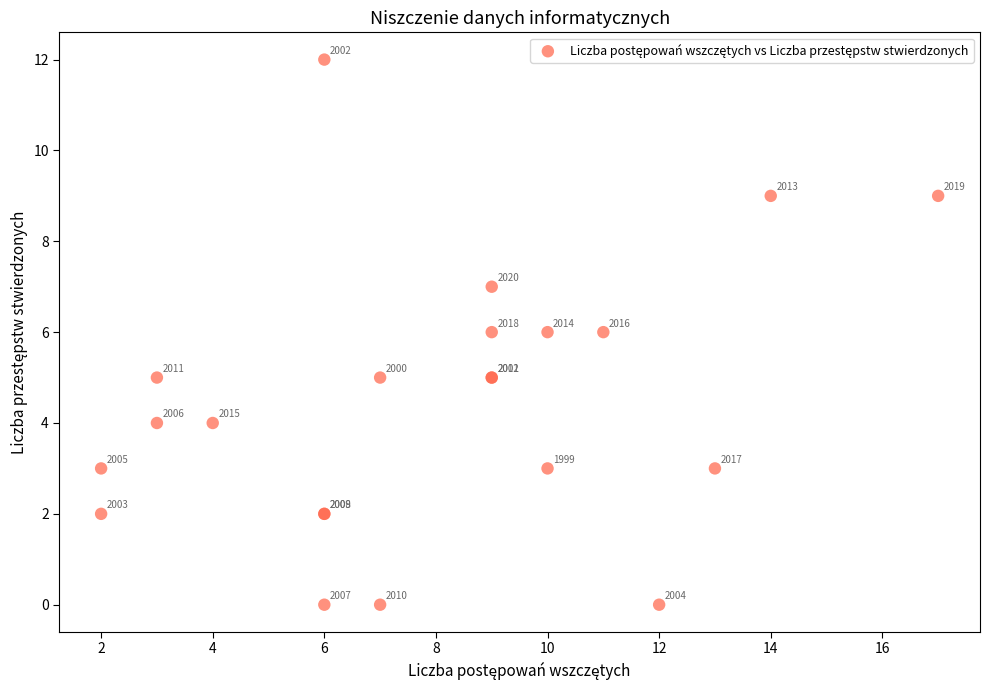

What Y value in the scatter plot is closest to 6?

6